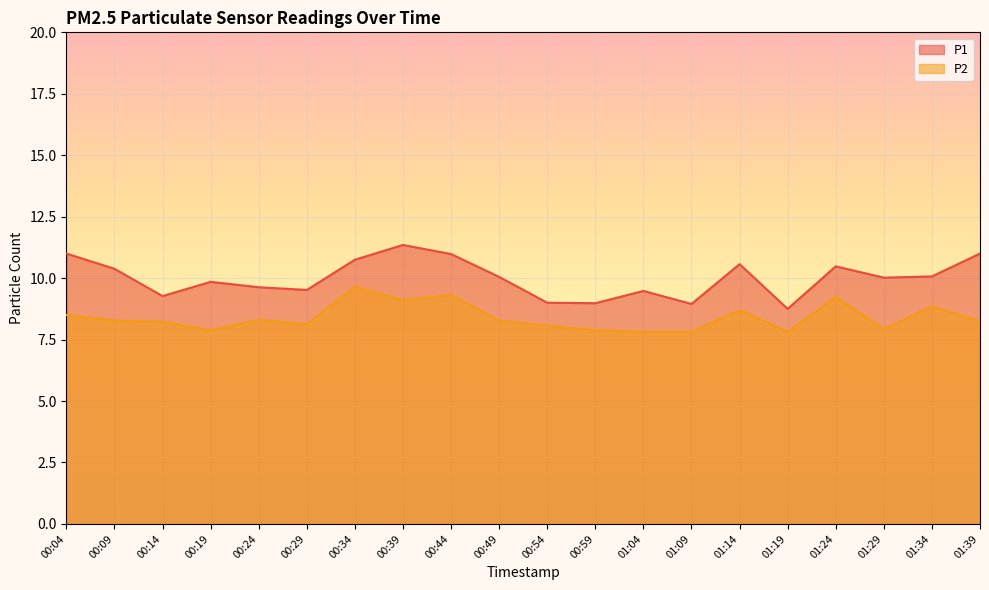

Which series has the largest range (max minus min)?

P1